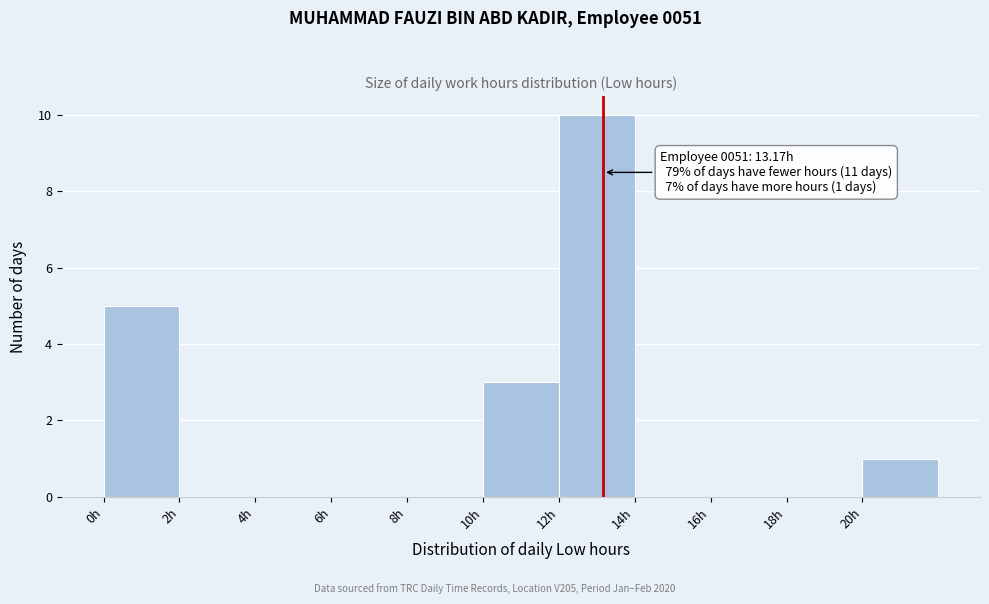

Which range on the x-axis has the tallest bar?

12 to 14